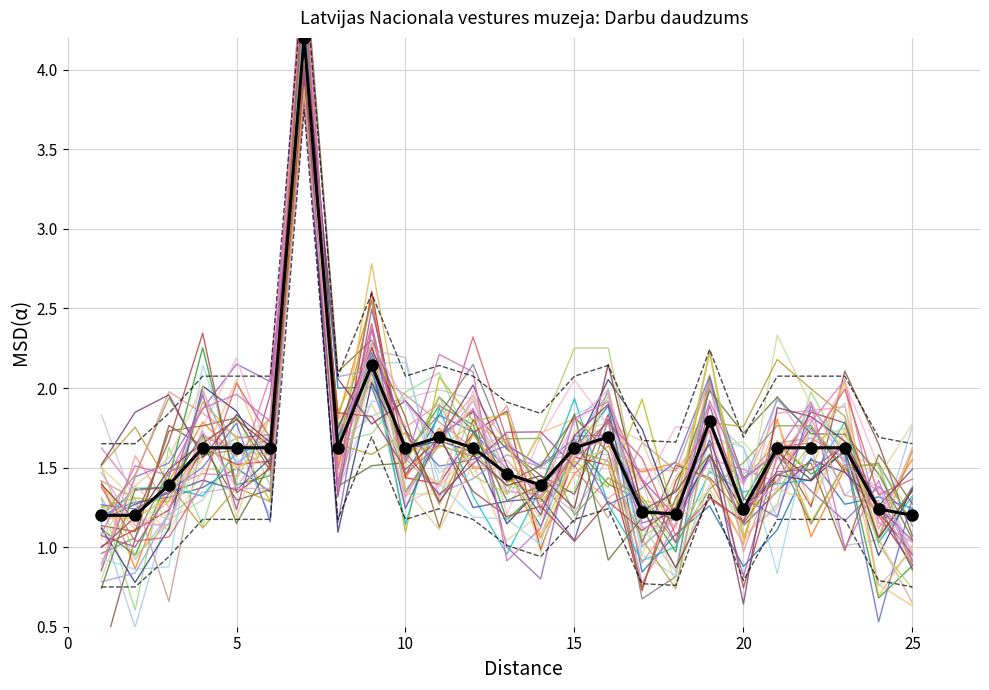

True or false: the data shows 2.6 at 9.

True